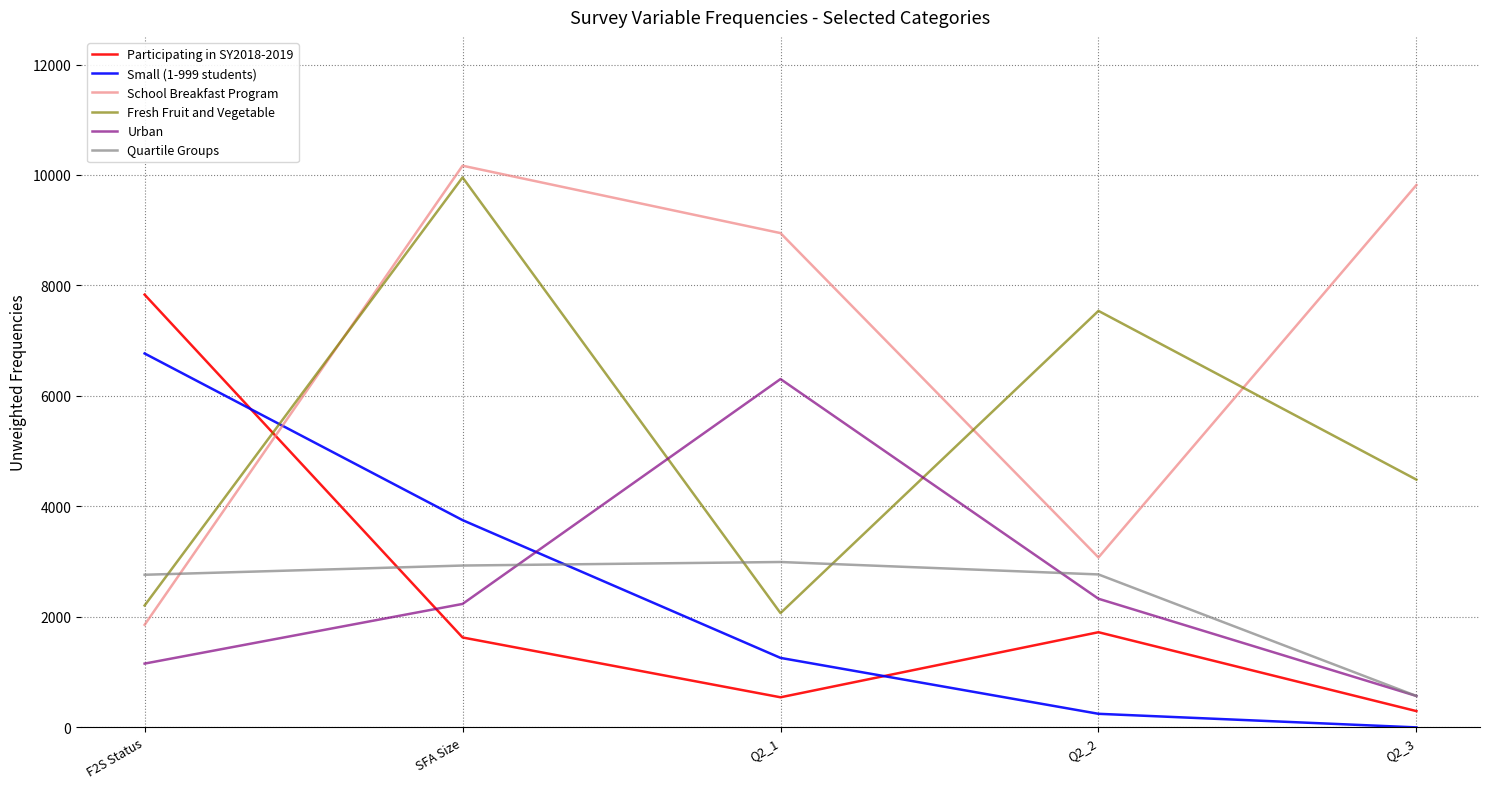

Which series has the largest range (max minus min)?

School Breakfast Program